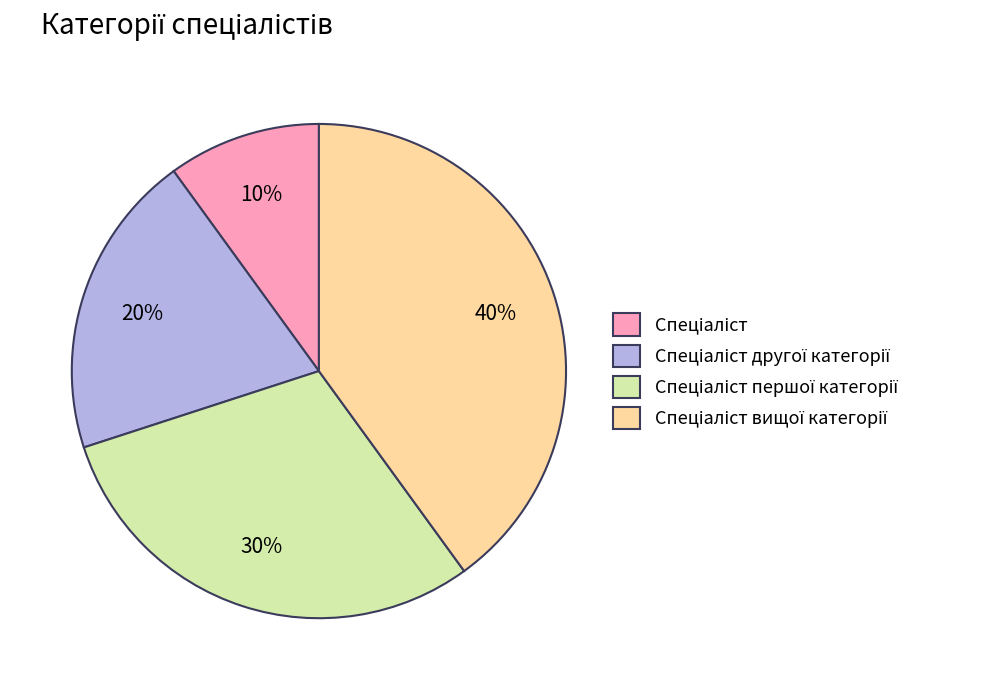

To the nearest percent, what is the average slice percentage?

25%